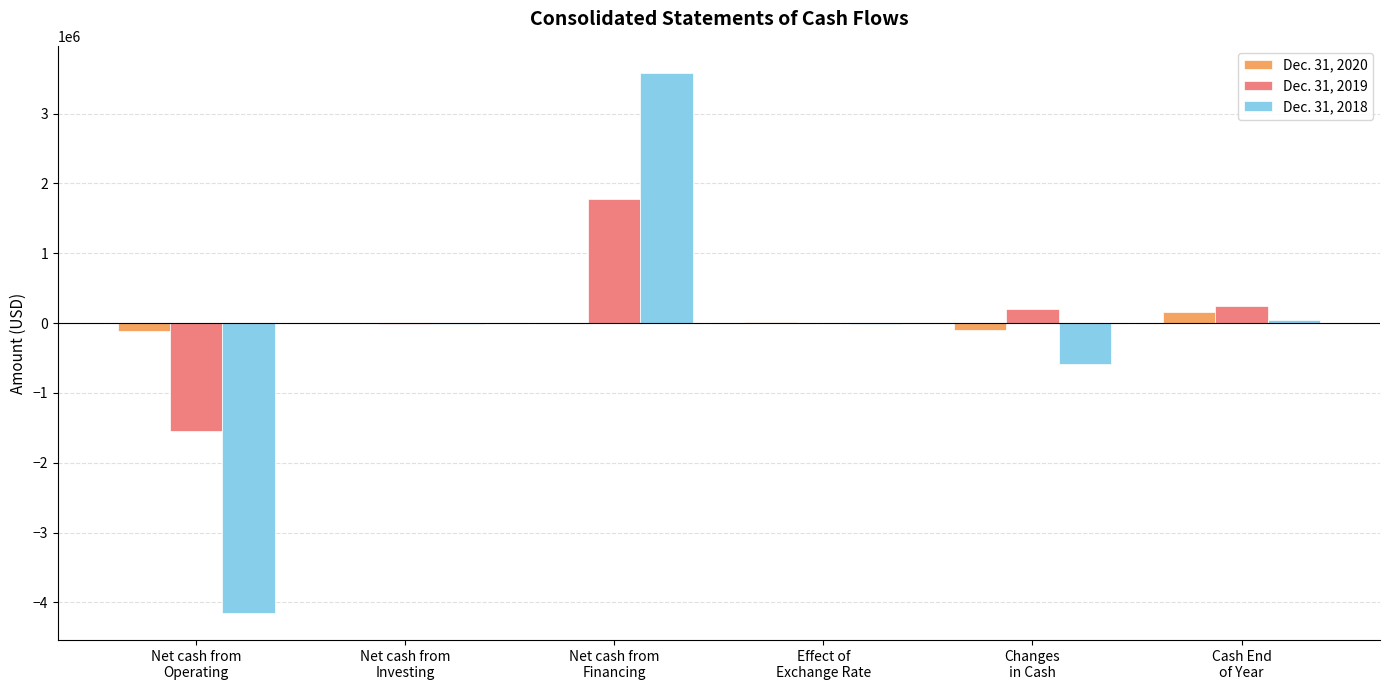

What is the sum of all Dec. 31, 2020 values?

-43550